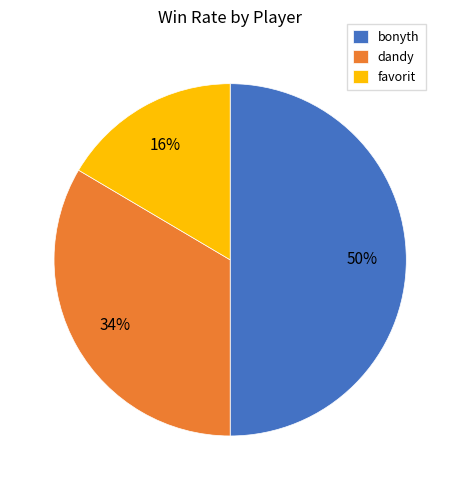

To the nearest percent, what is the average slice percentage?

33%